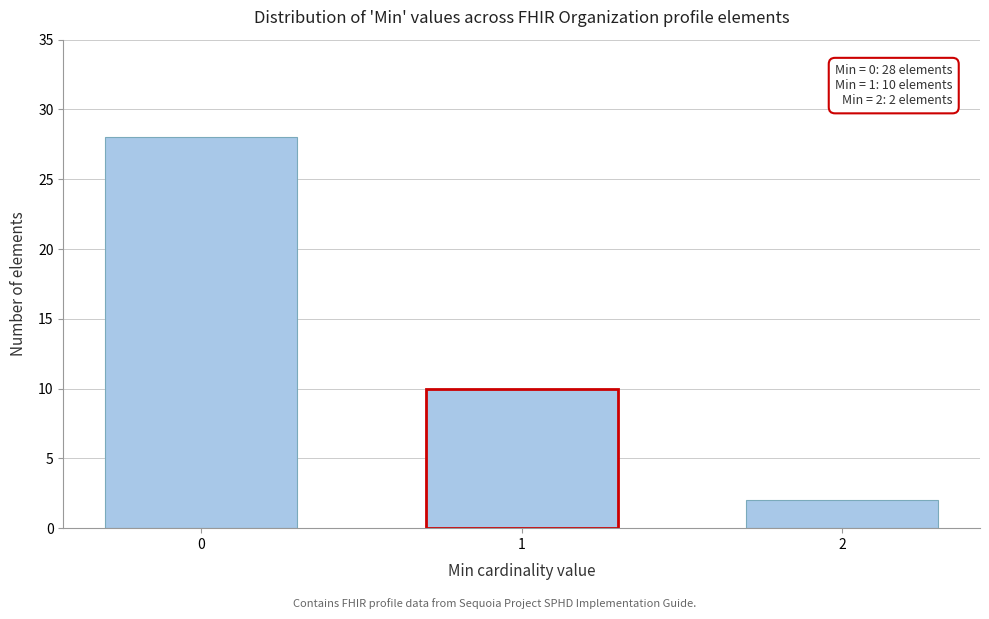

Reading left to right, what are all the values shown in this chart?

0=28	1=10	2=2